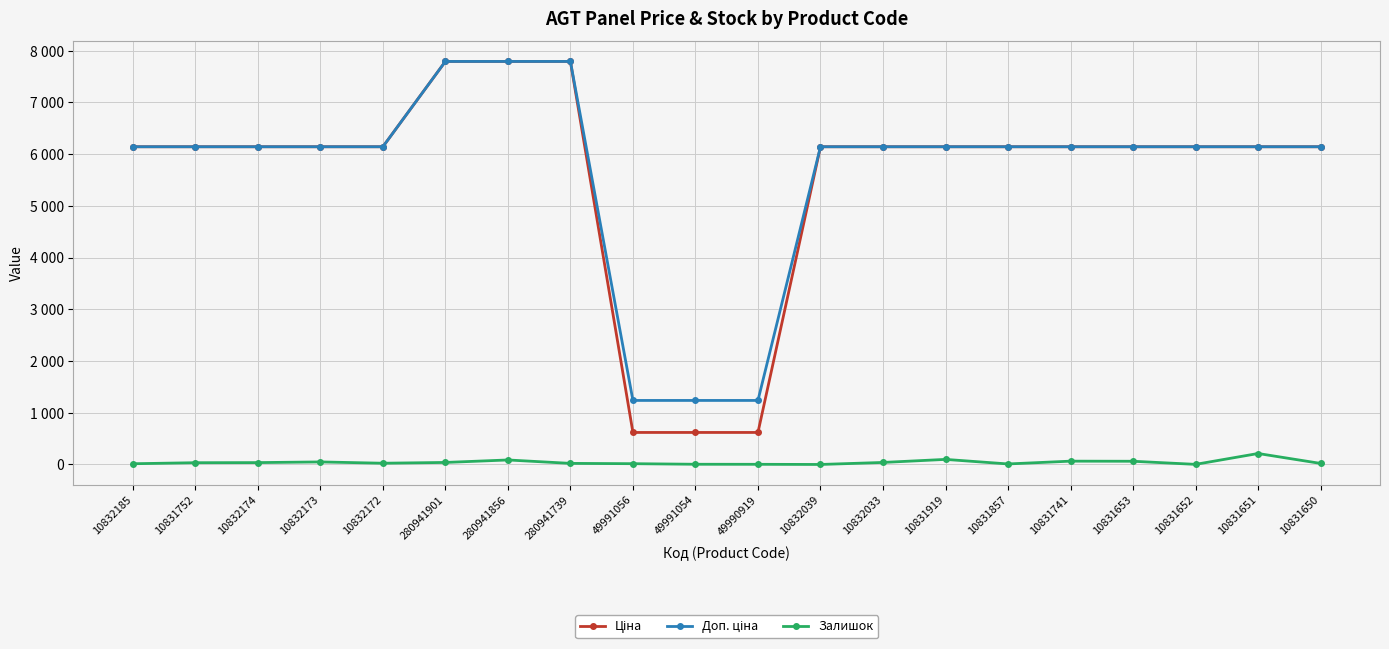

Which category has the lowest value across all series?

10832039